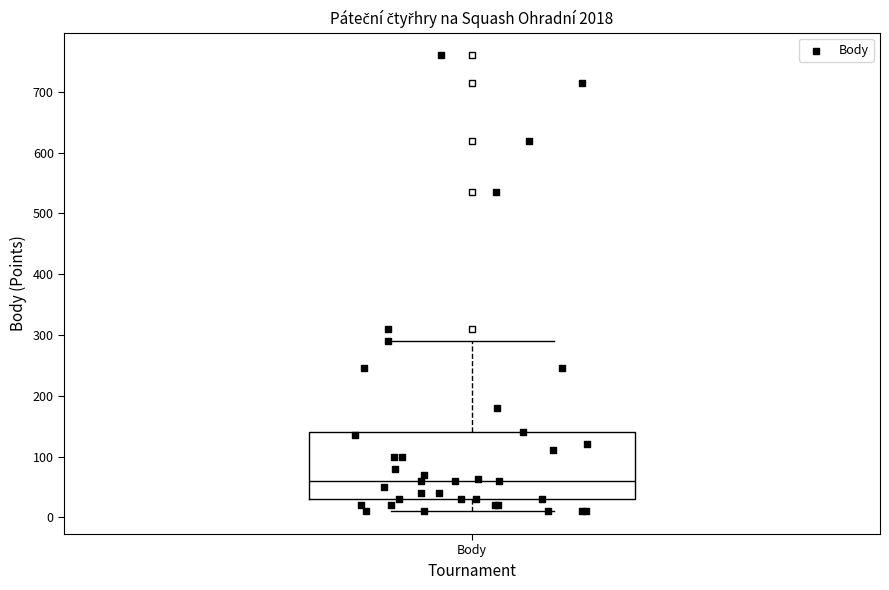

Read this box plot against the y-axis: the position of the median line, the range covered by the box, and the ends of both whiskers. The values are not printed on the chart, so give them approximately, as read against the axis.

median 60, box 30 to 140, whiskers 10 to 290